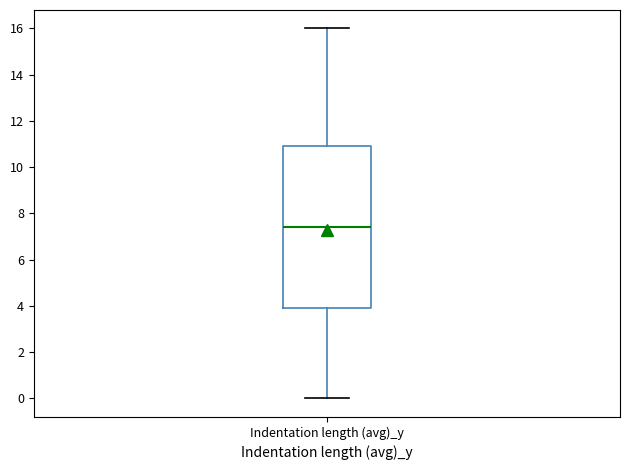

Transcribe this box plot: give where the median line is, the range the box spans, and where the two whiskers end, as read against the y-axis. The values are not printed on the chart, so give them approximately, as read against the axis.

median 7.4, box 4.0 to 11.0, whiskers 0.0 to 16.0